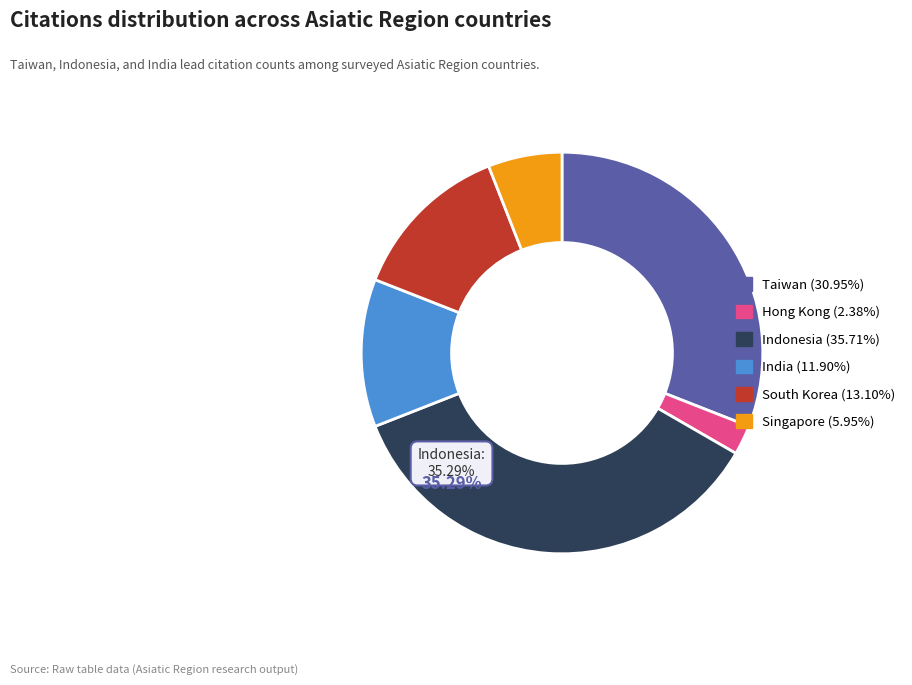

How many segments does this pie chart have?

6